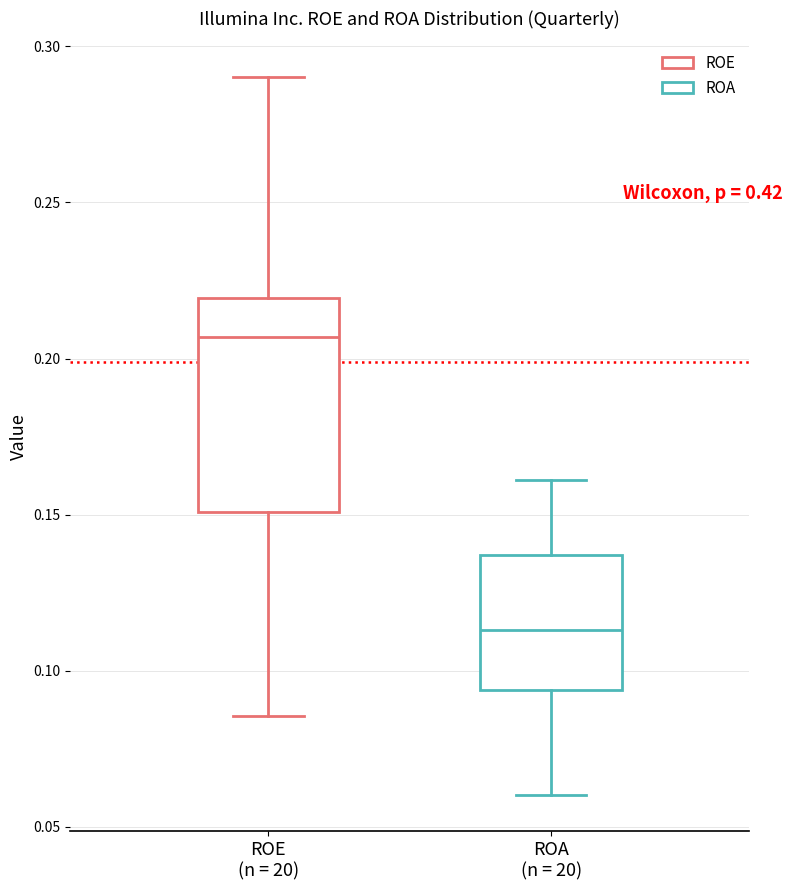

Where is the lower edge of the box for ROA (n = 20) on the y-axis? The values are not printed on the chart, so give them approximately, as read against the axis.

0.095